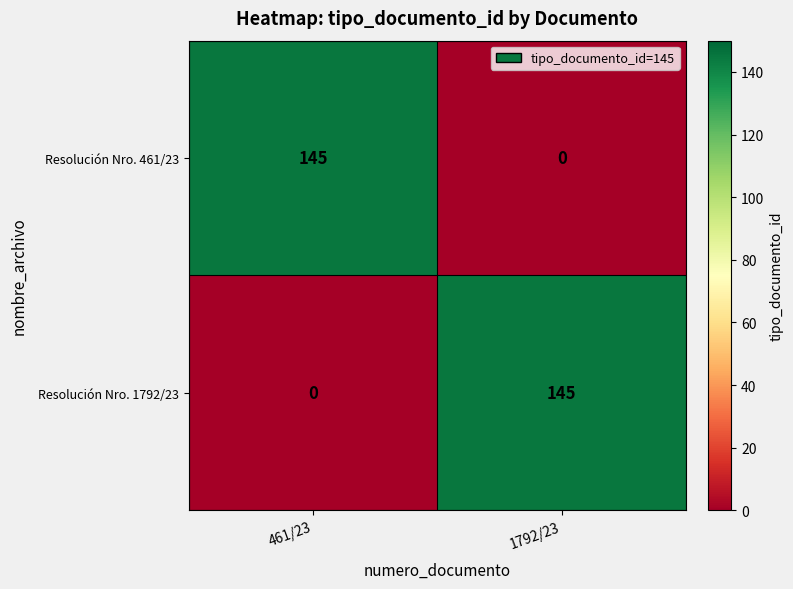

What is the maximum value shown in the chart?

145